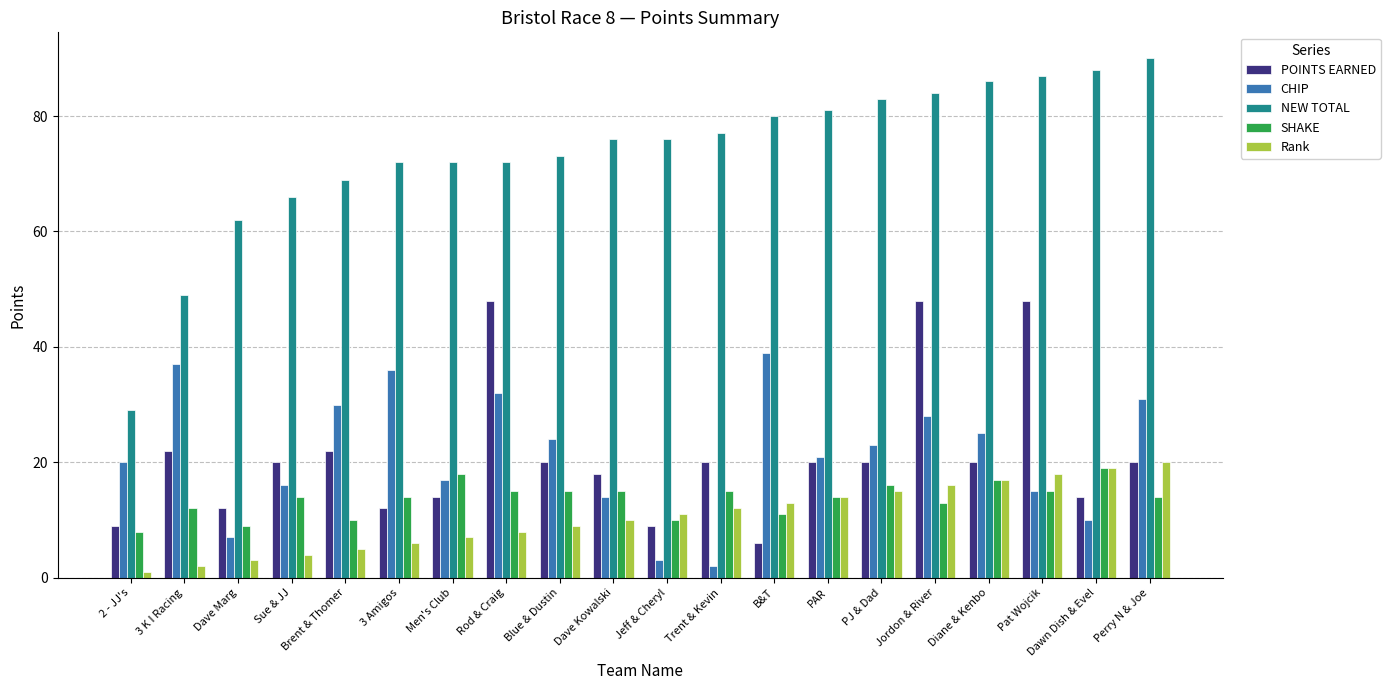

What is the label of the 13th bar from the left?

B&T